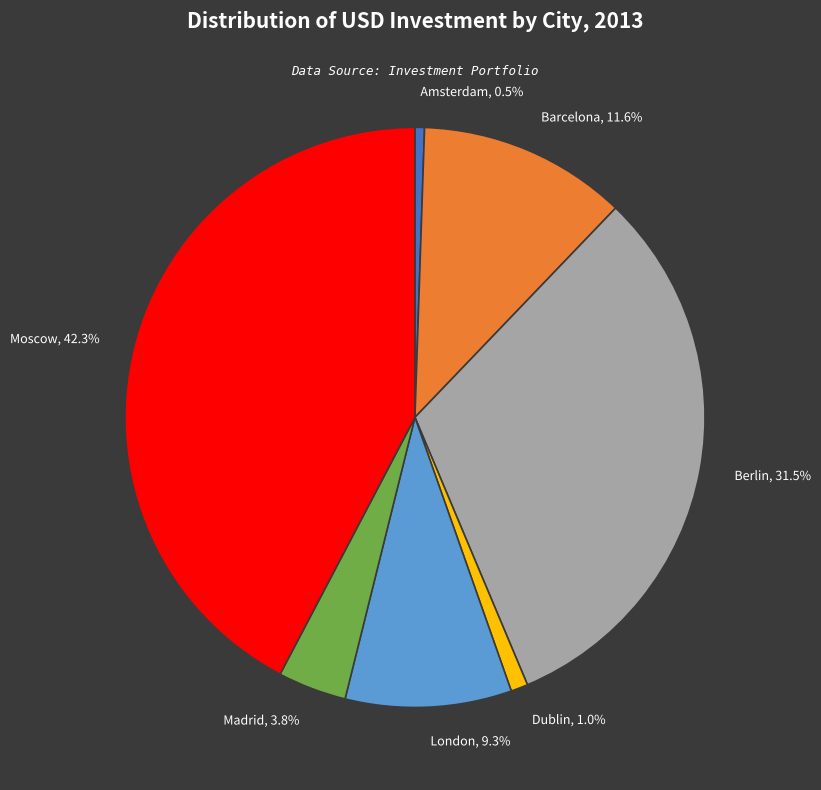

What percentage do Dublin and Moscow together represent?

43.3%